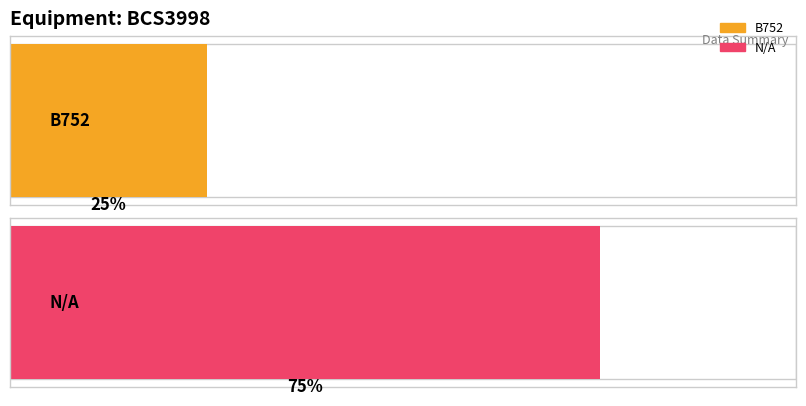

What is the total value across all series at BCS3998 - B752 count?

8